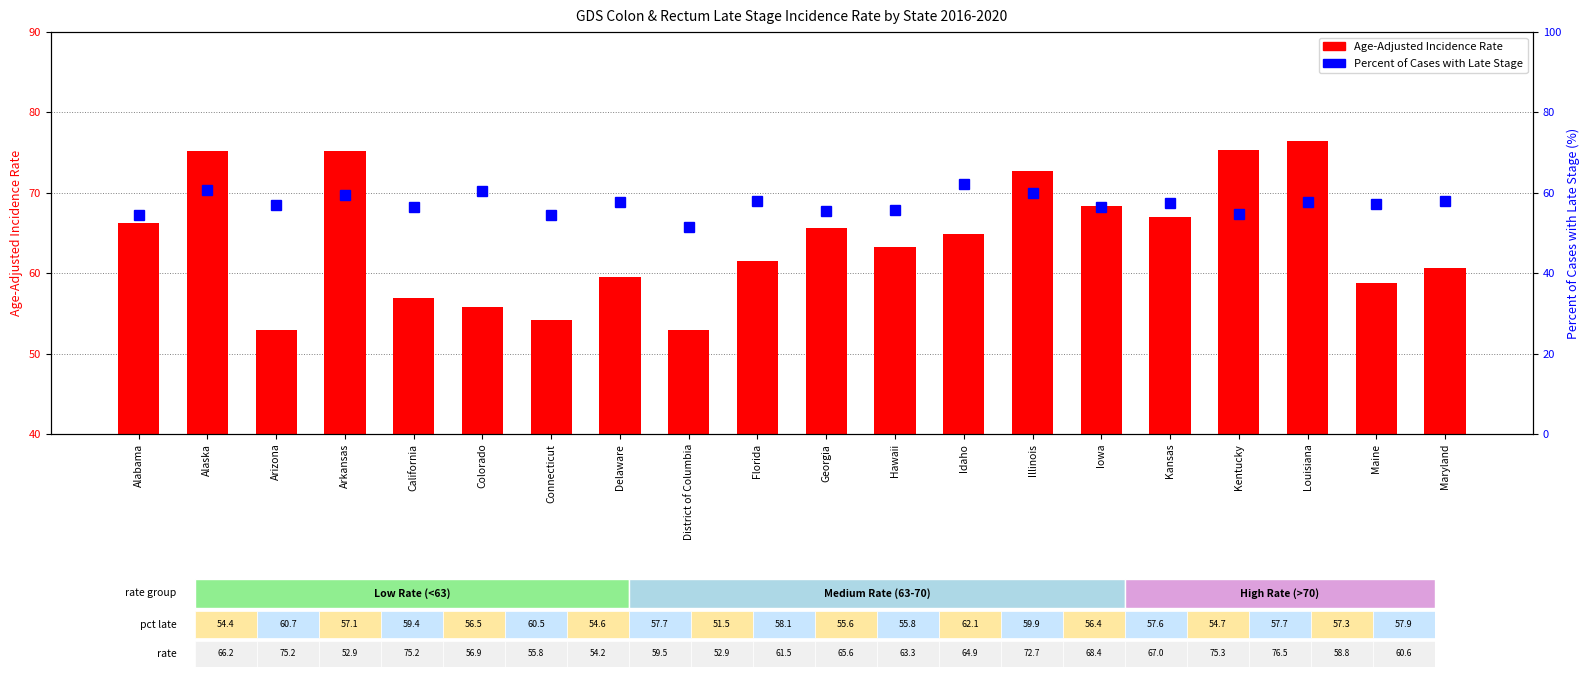

What is the sum of all Percent Late Stage values?

1145.5